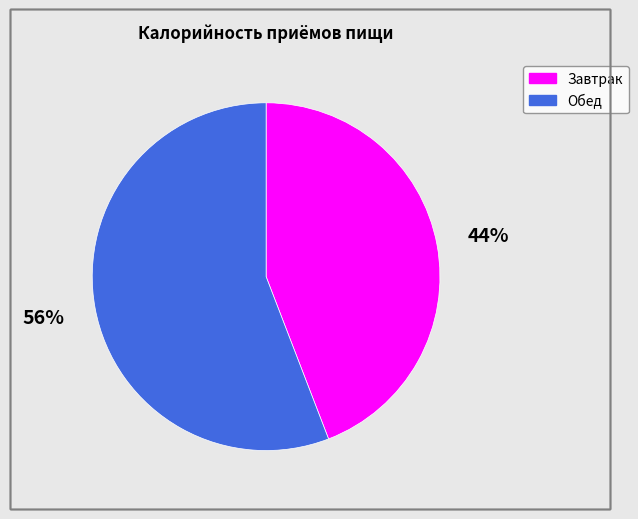

What is the ratio of the value at Завтрак to the value at Обед?

0.8